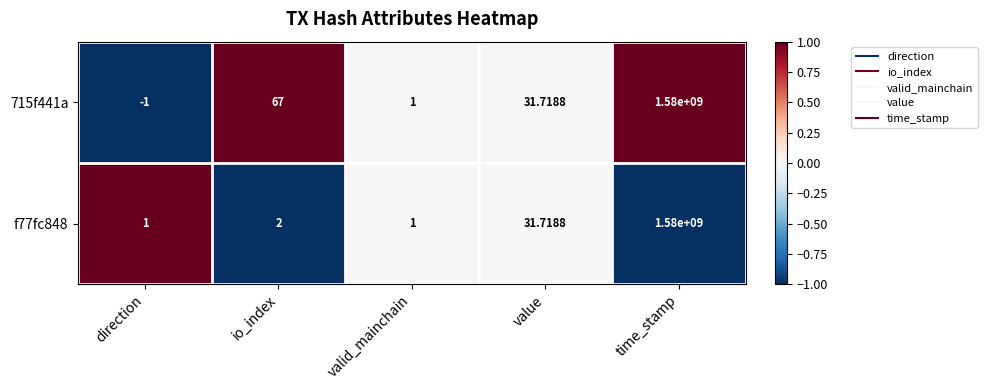

List the labels in order of 715f441a value, smallest first.

direction, valid_mainchain, value, io_index, time_stamp